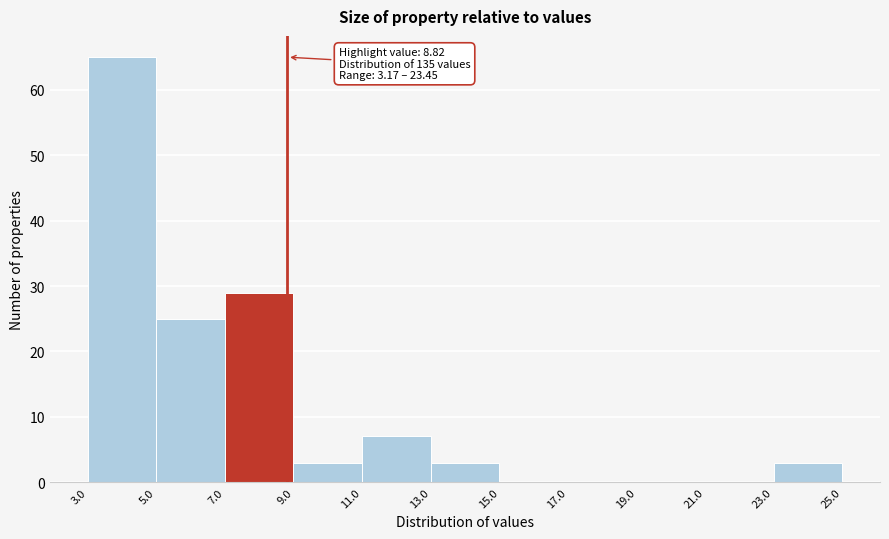

Over which range of the x-axis is the bar tallest?

3.0 to 5.0